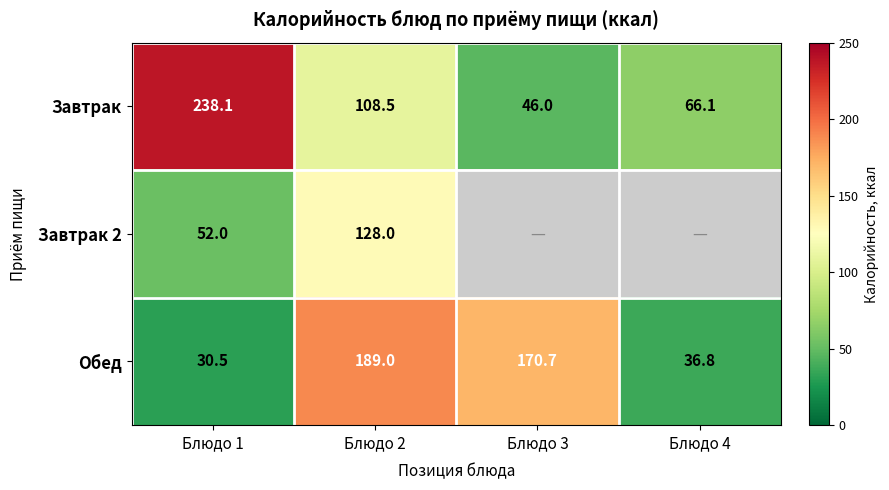

Read the Завтрак value at Блюдо 1.

238.1